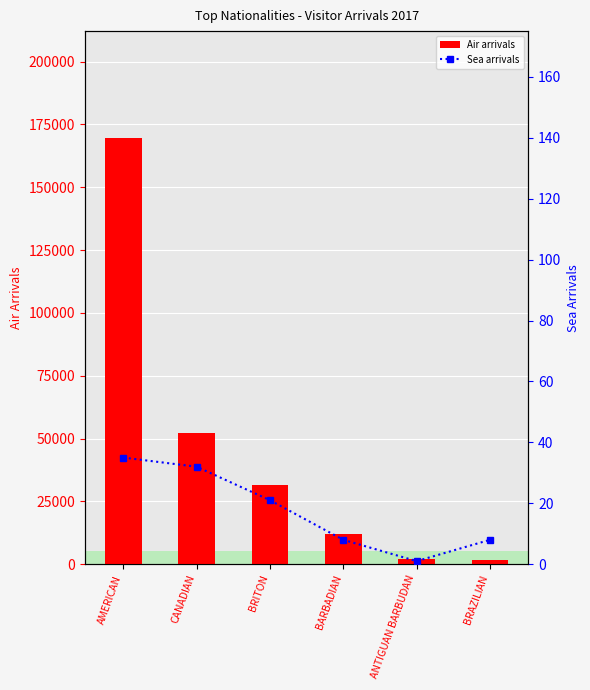

At which label does Sea arrivals reach its minimum?

ANTIGUAN BARBUDAN